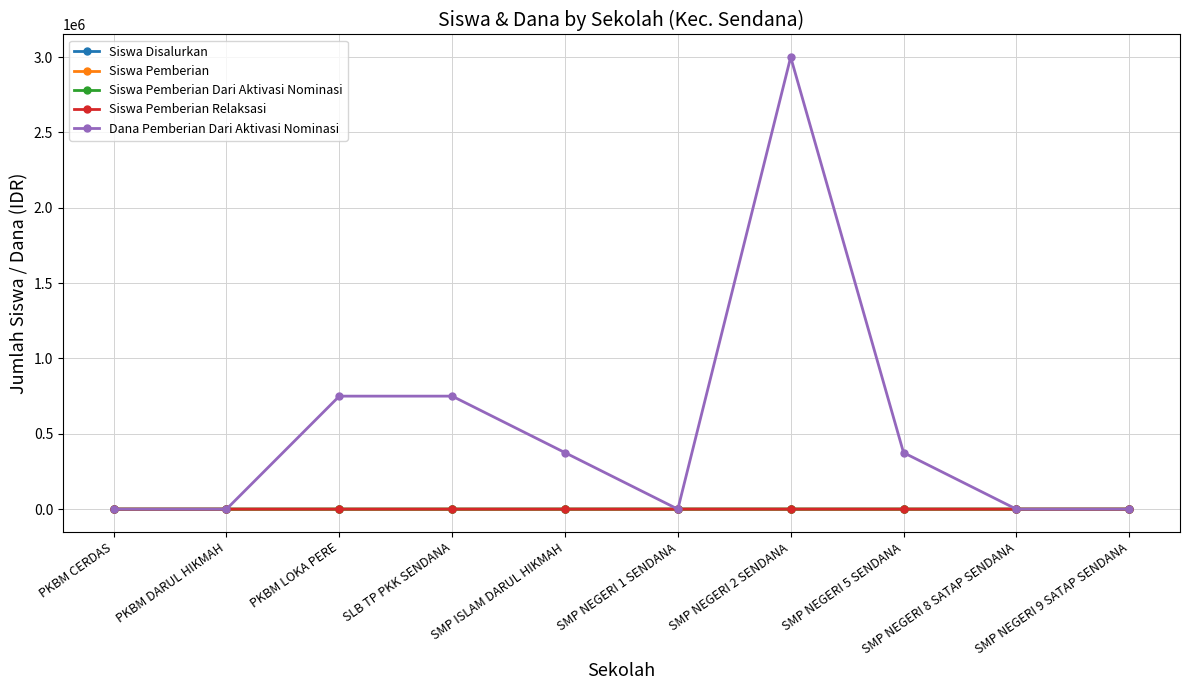

How many distinct data groups are displayed?

5